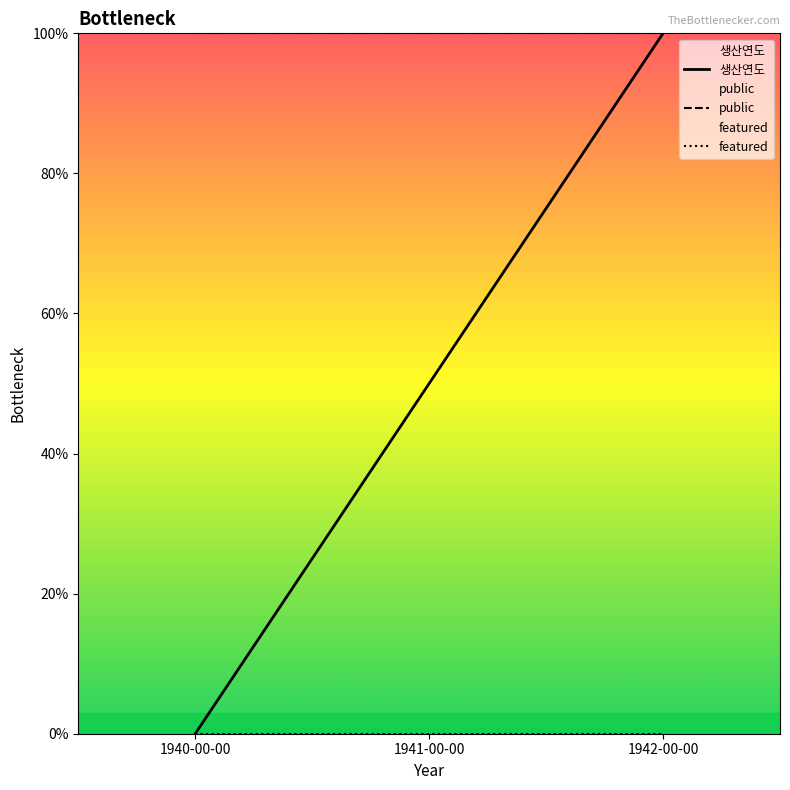

List the series in order of their peak value, highest first.

public, 생산연도, featured